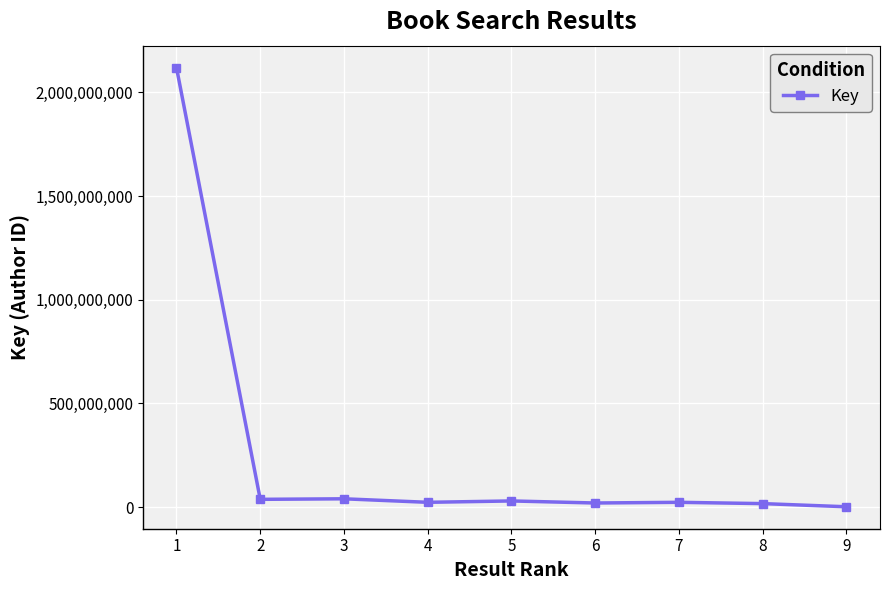

True or false: there are more than 0 points higher than both neighbors.

True